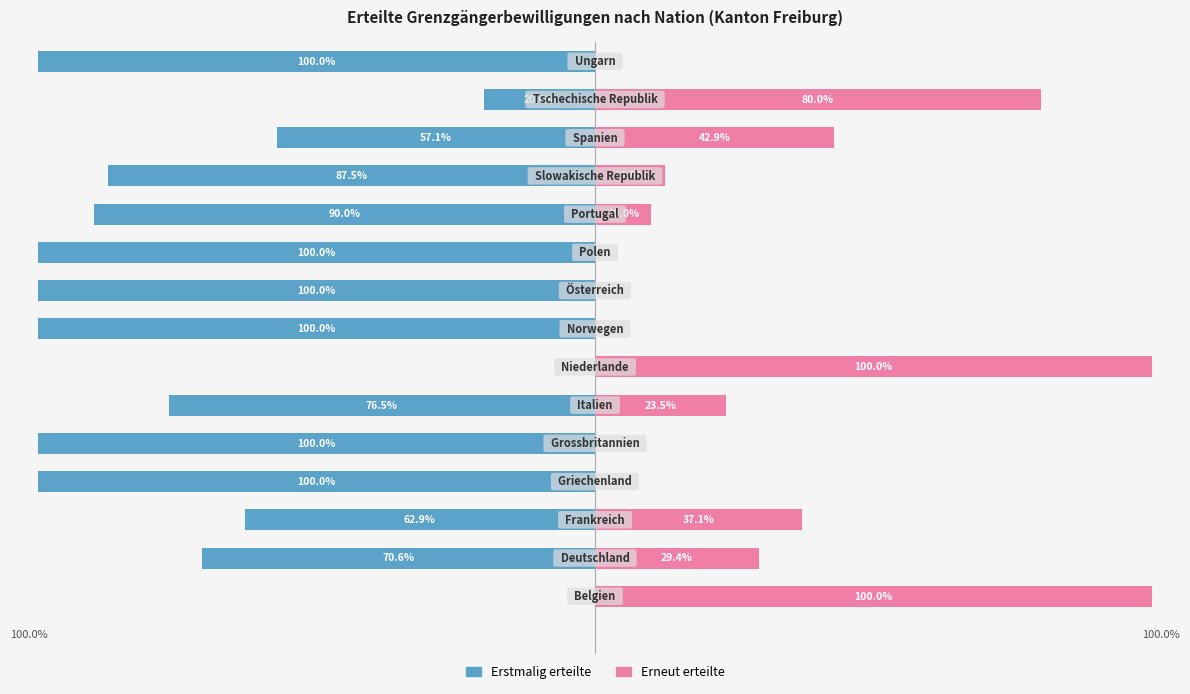

Reading right to left, what are all the values shown in this chart?

Erstmalig erteilte: 14=-100.0	13=-20.0	12=-57.1	11=-87.5	10=-90.0	9=-100.0	8=-100.0	7=-100.0	6=0.0	5=-76.5	4=-100.0	3=-100.0	2=-62.9	1=-70.6	0=0.0
Erneut erteilte: 14=0.0	13=80.0	12=42.9	11=12.5	10=10.0	9=0.0	8=0.0	7=0.0	6=100.0	5=23.5	4=0.0	3=0.0	2=37.1	1=29.4	0=100.0